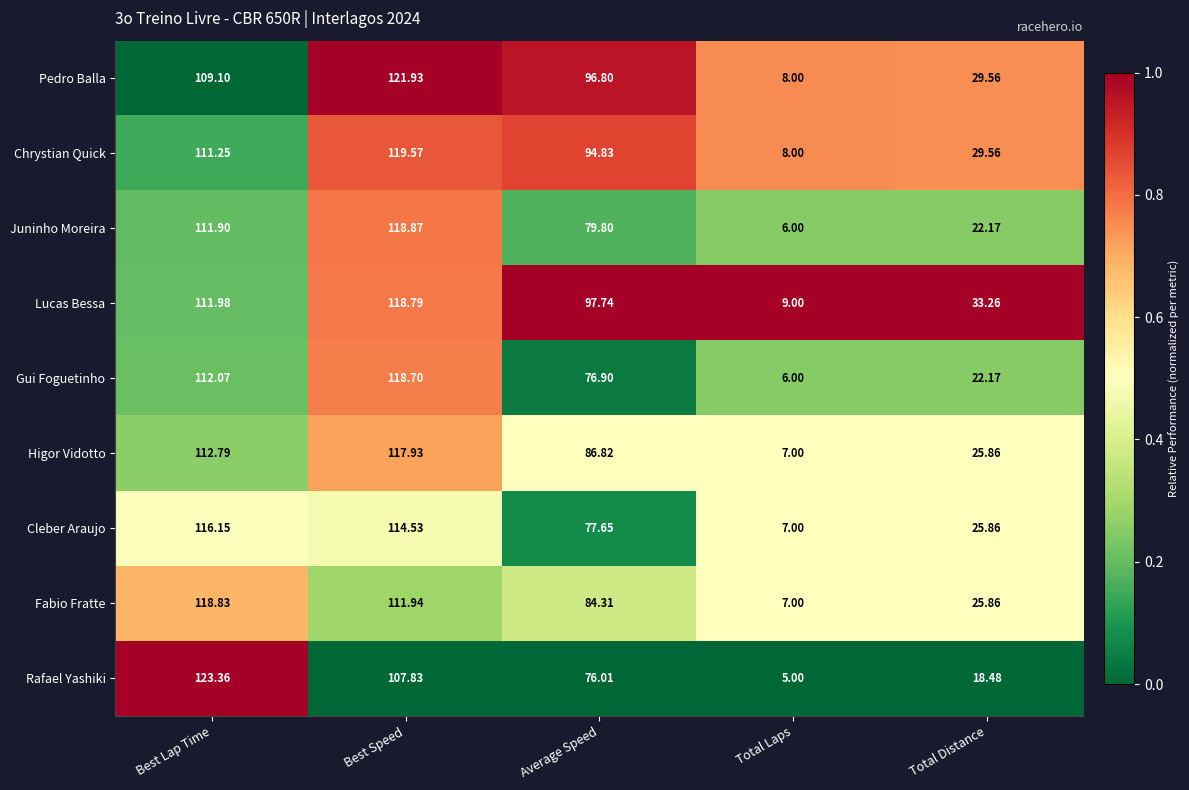

Which series changed the most between Best Lap Time and Total Distance?

Rafael Yashiki